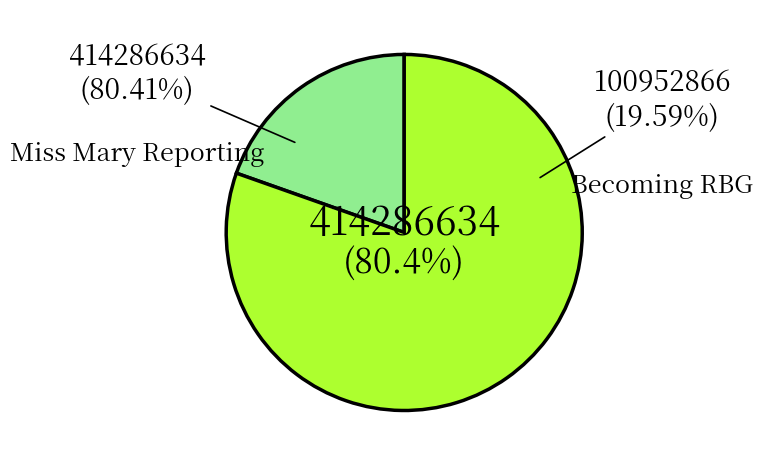

Which slice represents more than half of the pie?

Miss Mary Reporting